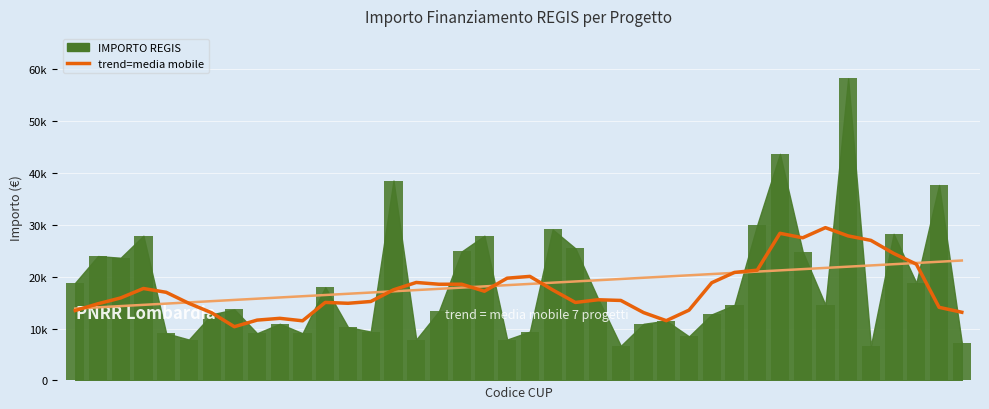

How many data points in IMPORTO REGIS are above 14568?

18